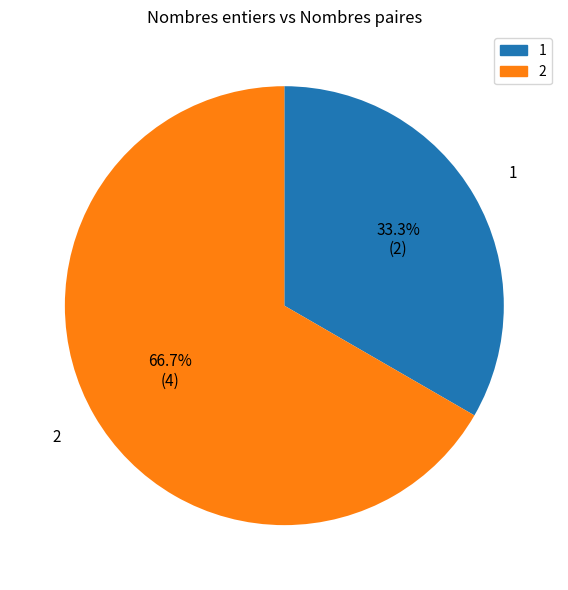

True or false: 2 accounts for 67% of the total.

True